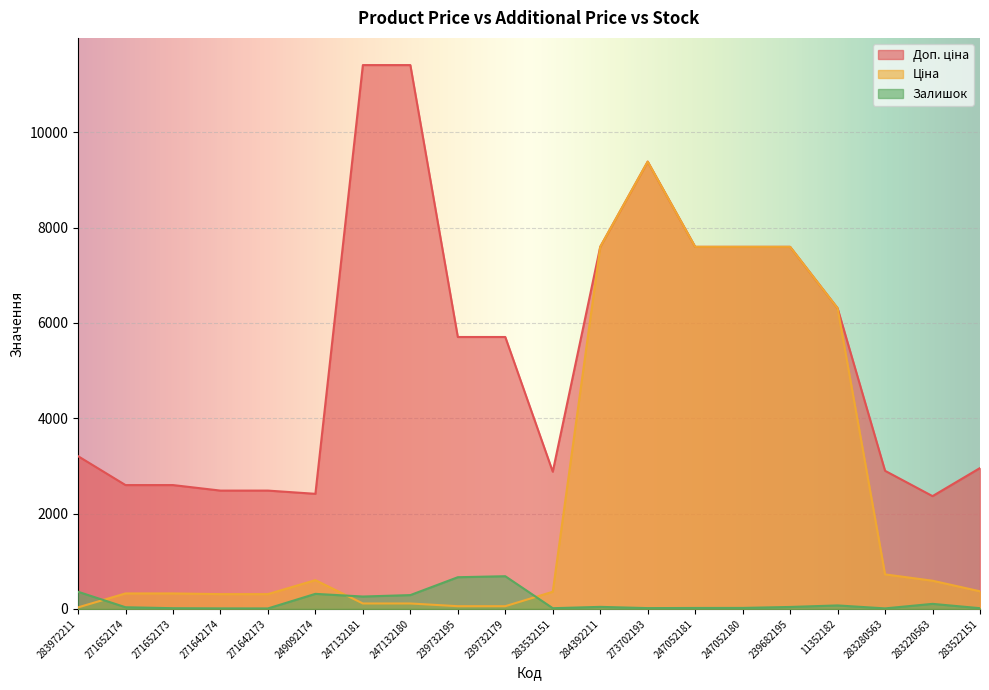

What is the difference between the maximum and minimum values in the Залишок series?

676.0